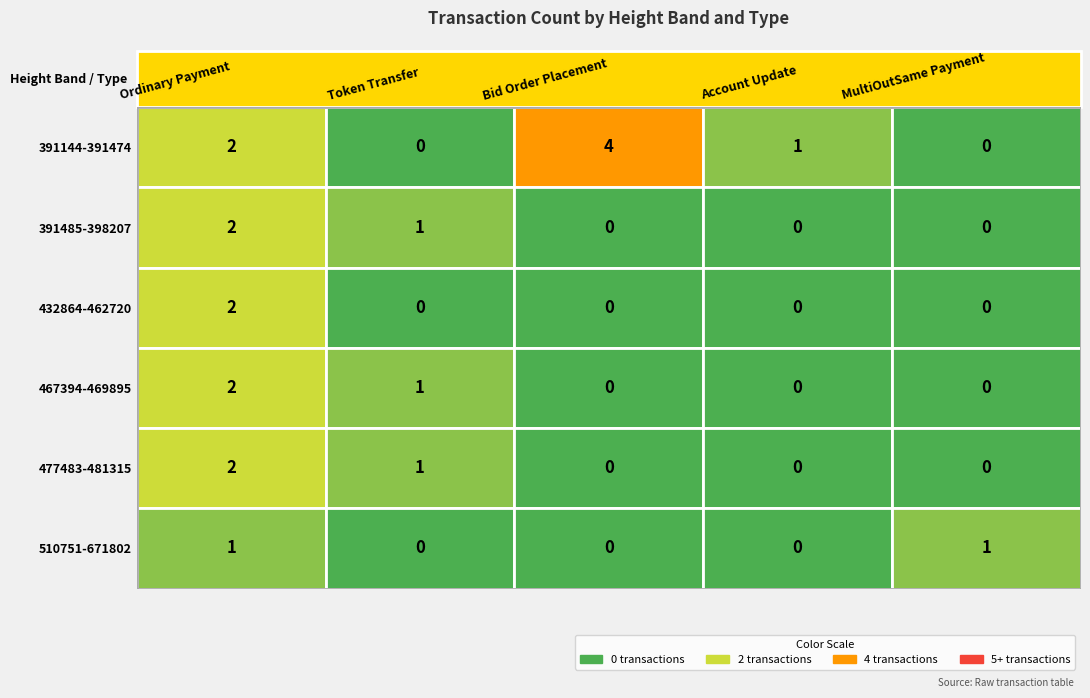

How many values in the 391144-391474 series are below 1?

2